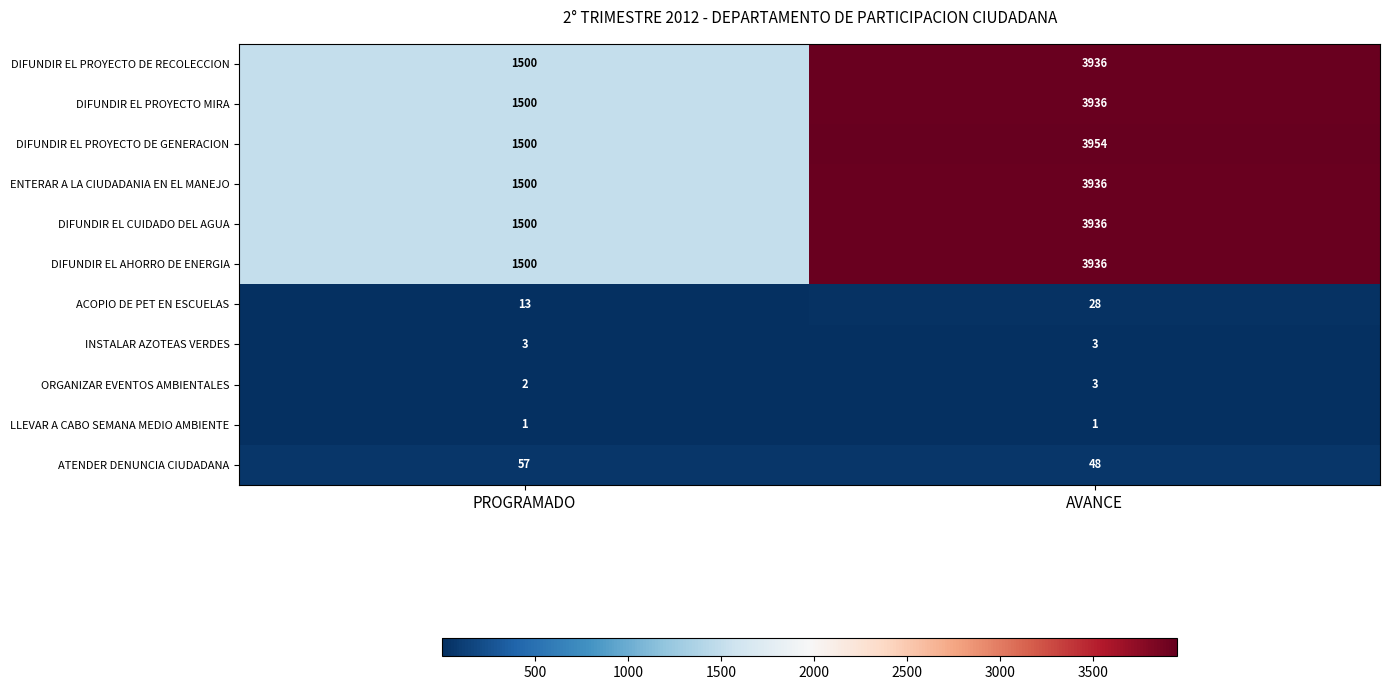

What is the sum of all ATENDER DENUNCIA CIUDADANA values?

105